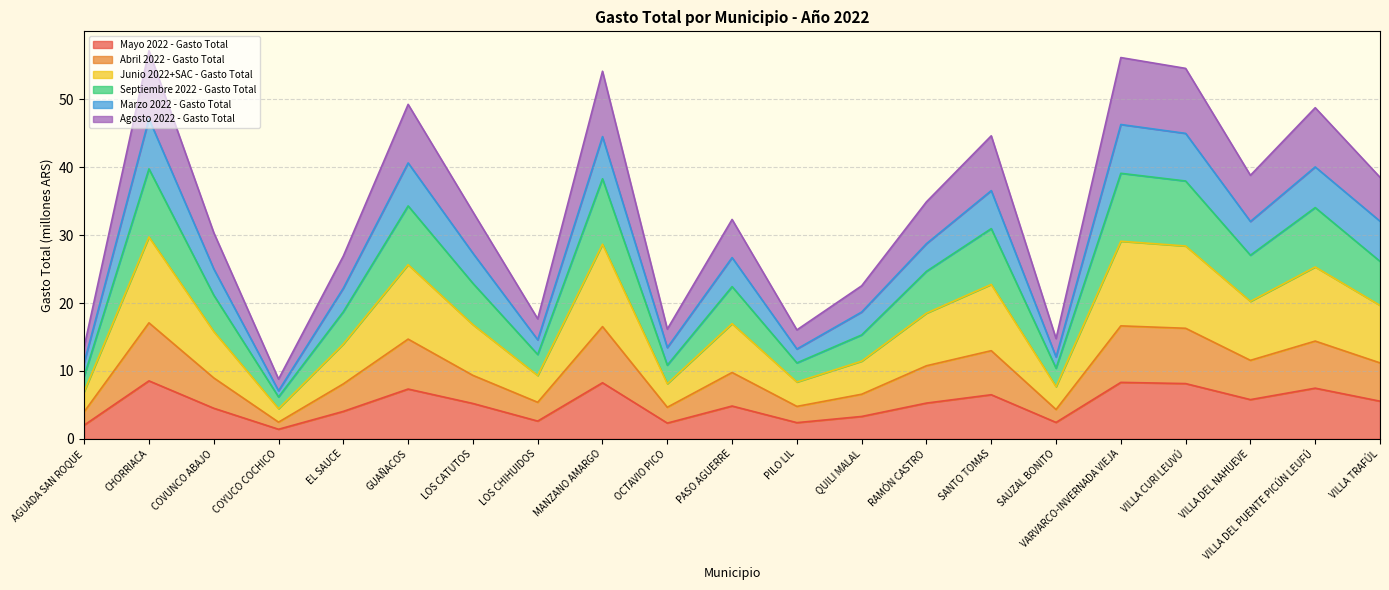

At which category is the sum across all series the highest?

CHORRIACA